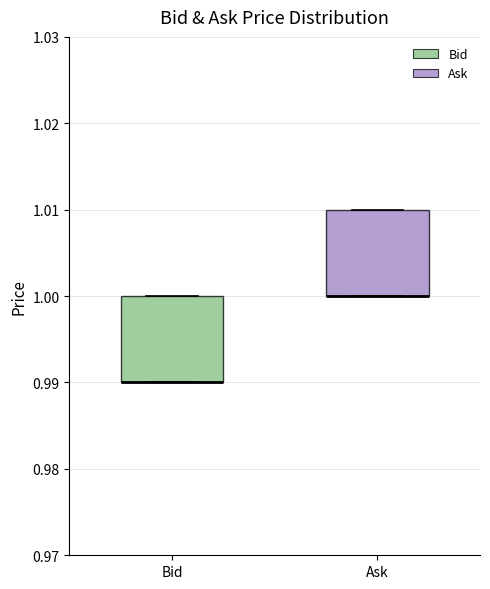

Where is the upper edge of the box for Bid on the y-axis? The values are not printed on the chart, so give them approximately, as read against the axis.

1.00